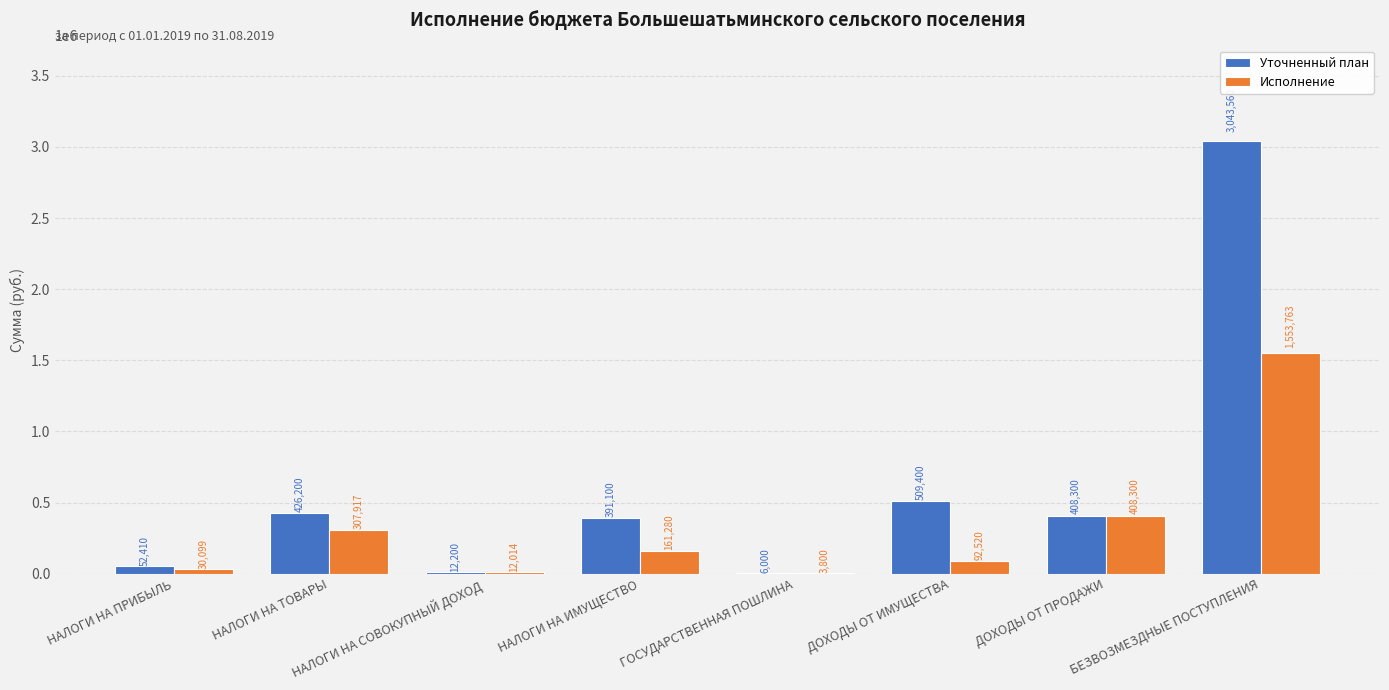

At which category does the chart reach its peak across all series?

БЕЗВОЗМЕЗДНЫЕ ПОСТУПЛЕНИЯ